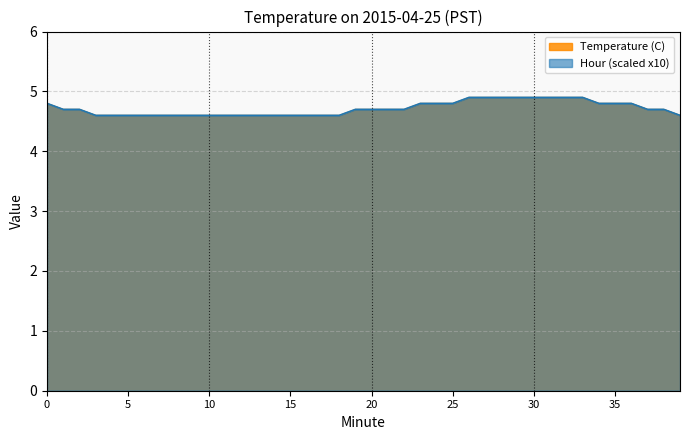

How many lines are shown in the chart?

2